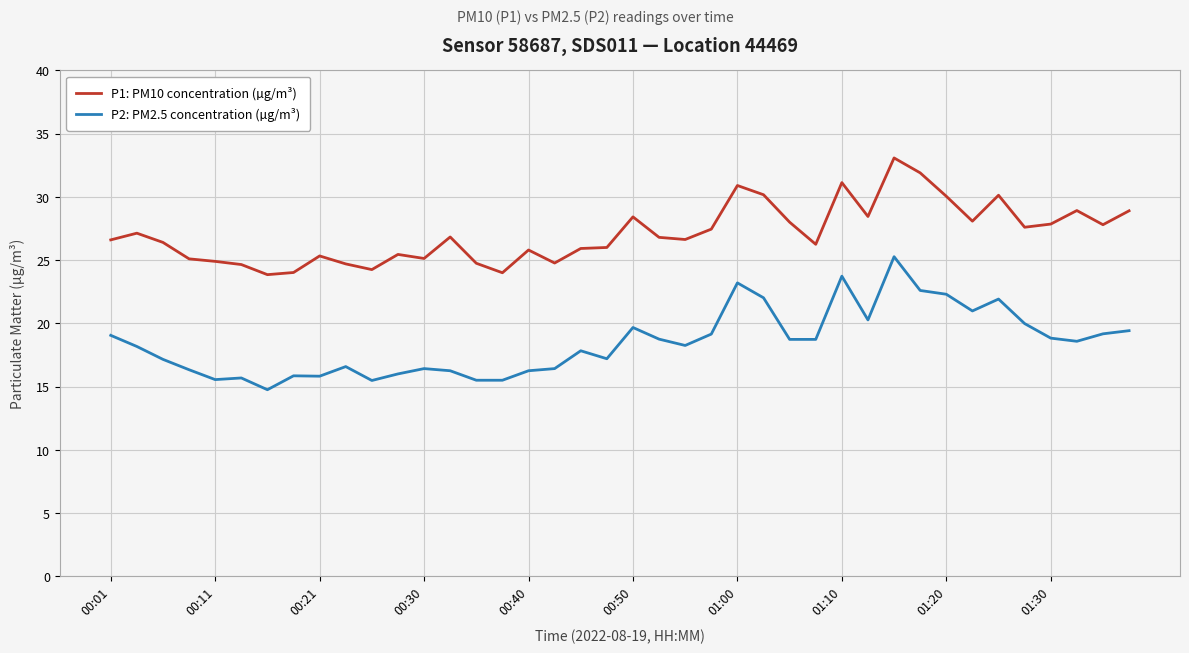

What is the difference between the maximum and minimum values in the P1: PM10 concentration (µg/m³) series?

9.2